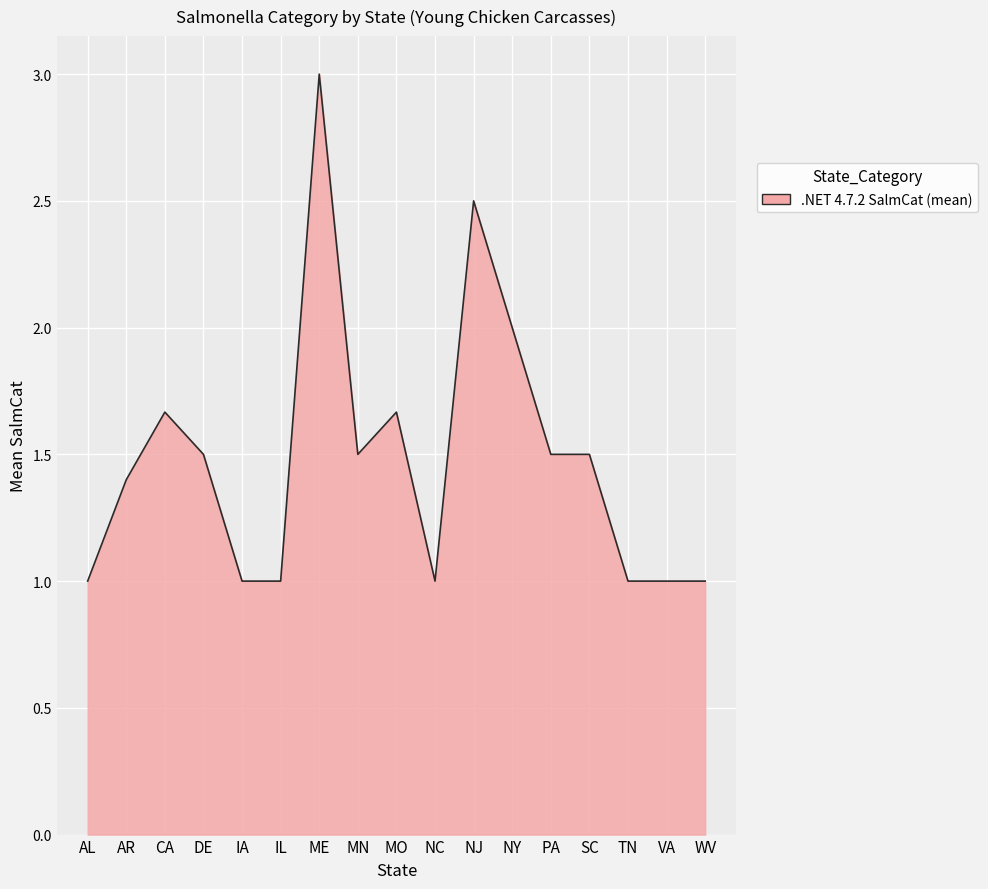

Is it true that the value at MN is 1.5?

True